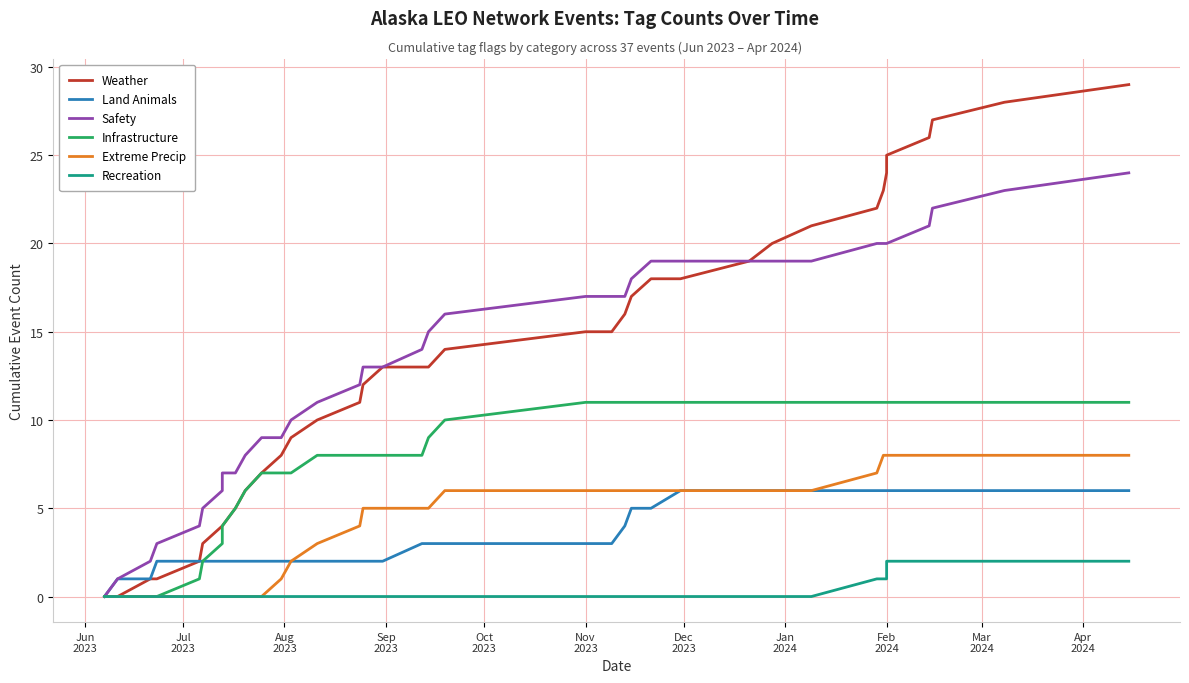

True or false: Land Animals and Recreation intersect in this chart.

False